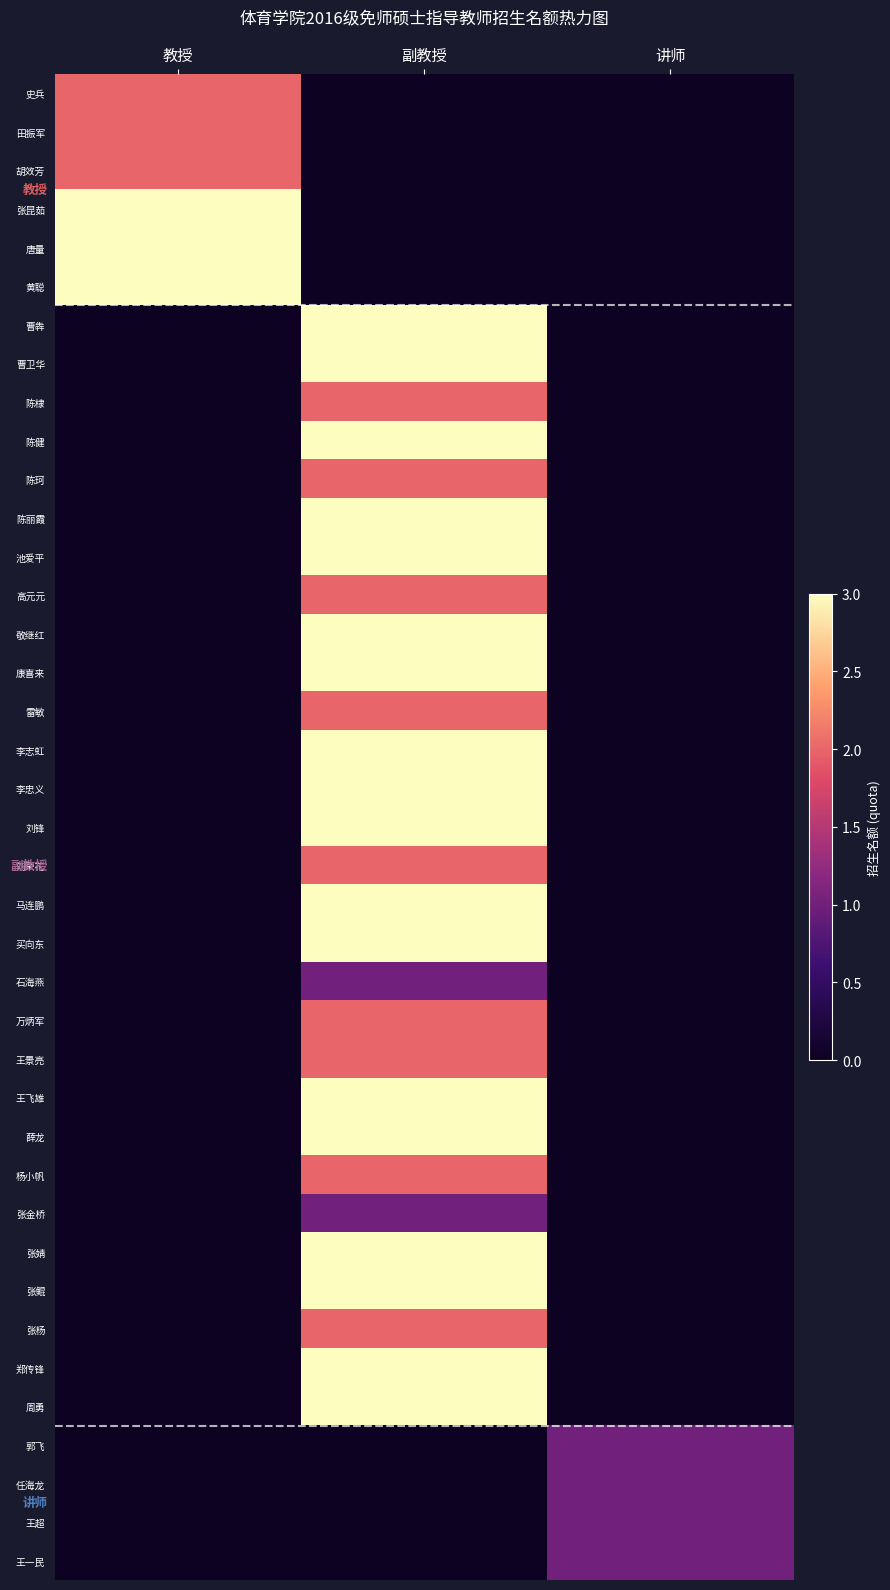

At how many categories does at least one series exceed 0?

3